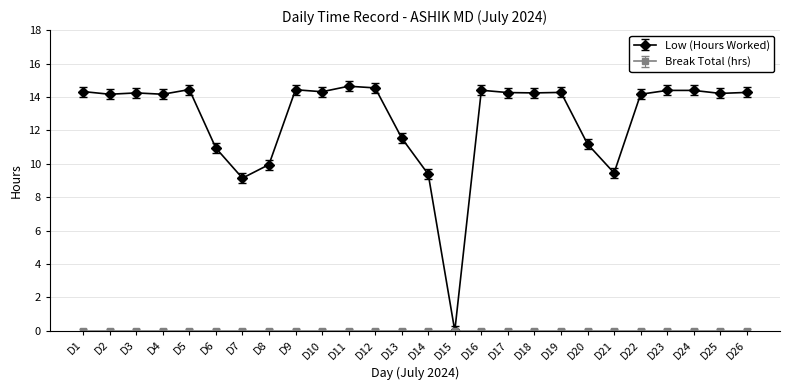

True or false: Low (Hours Worked) has more than 0 points higher than both neighbors.

True